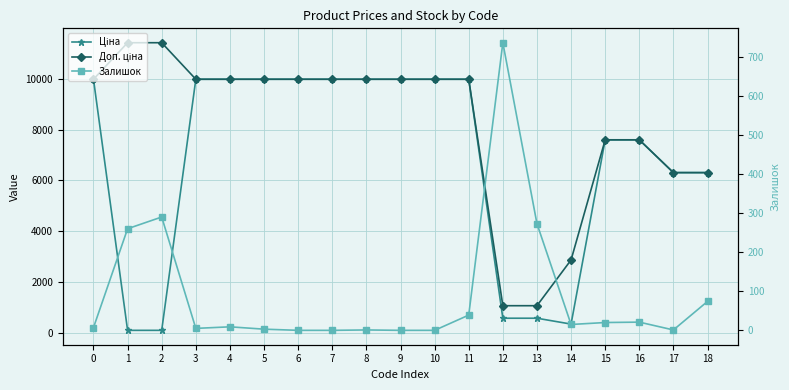

Reading left to right, transcribe all the data shown in this chart.

Ціна: 9975.0	114.1	114.1	9975.0	9975.0	9975.0	9975.0	9975.0	9975.0	9975.0	9975.0	9975.0	589.9	589.9	359.9	7596.5	7596.5	6308.8	6308.8
Доп. ціна: 9975.0	11410.0	11410.0	9975.0	9975.0	9975.0	9975.0	9975.0	9975.0	9975.0	9975.0	9975.0	1081.7	1081.7	2878.8	7596.5	7596.5	6308.8	6308.8
Залишок: 7.0	260.0	290.0	5.0	9.0	3.0	0.0	0.0	1.0	0.0	0.0	39.0	736.0	273.0	15.0	20.0	21.0	1.0	74.0